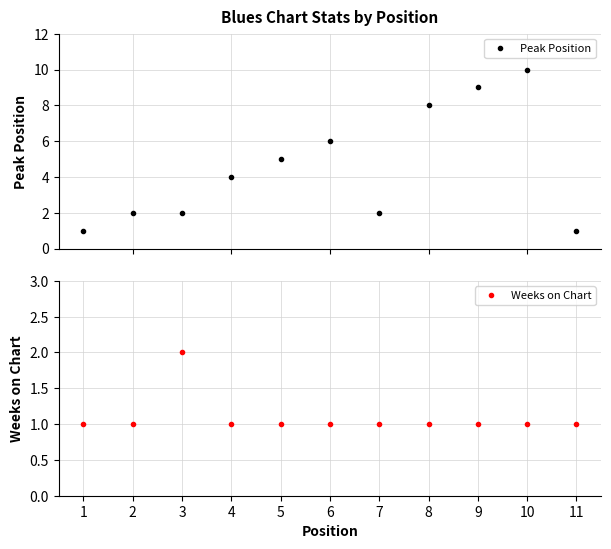

At which label does Weeks on Chart reach its minimum?

1